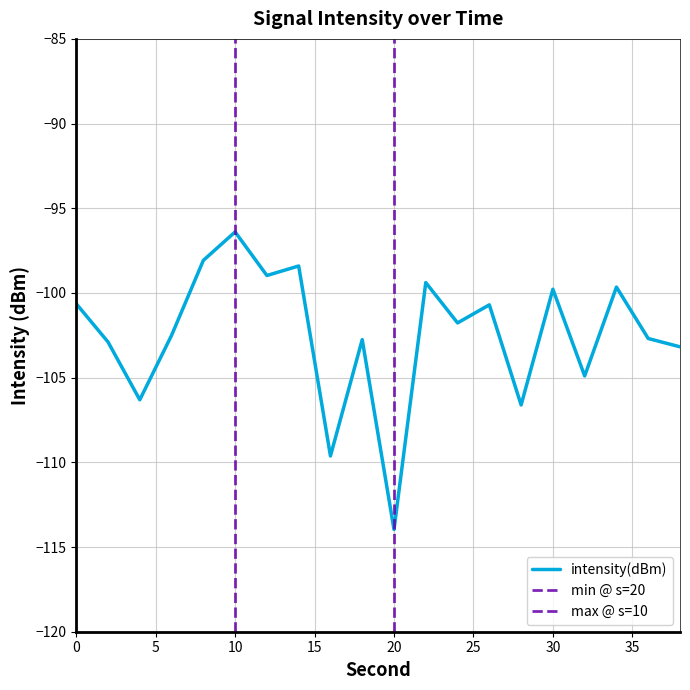

How many lines are shown in the chart?

1